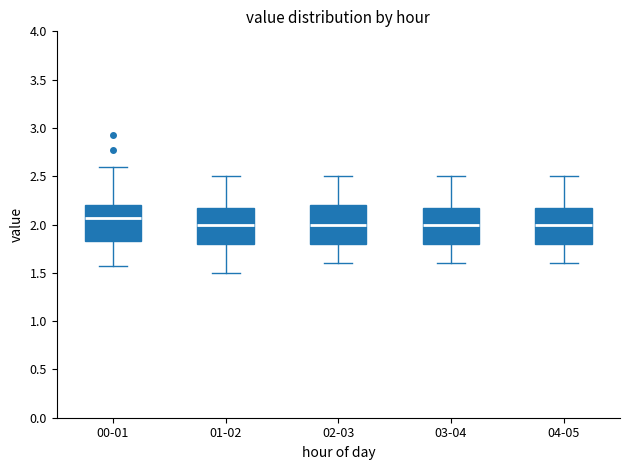

Where is the upper edge of the box for 00-01 on the y-axis? The values are not printed on the chart, so give them approximately, as read against the axis.

2.20